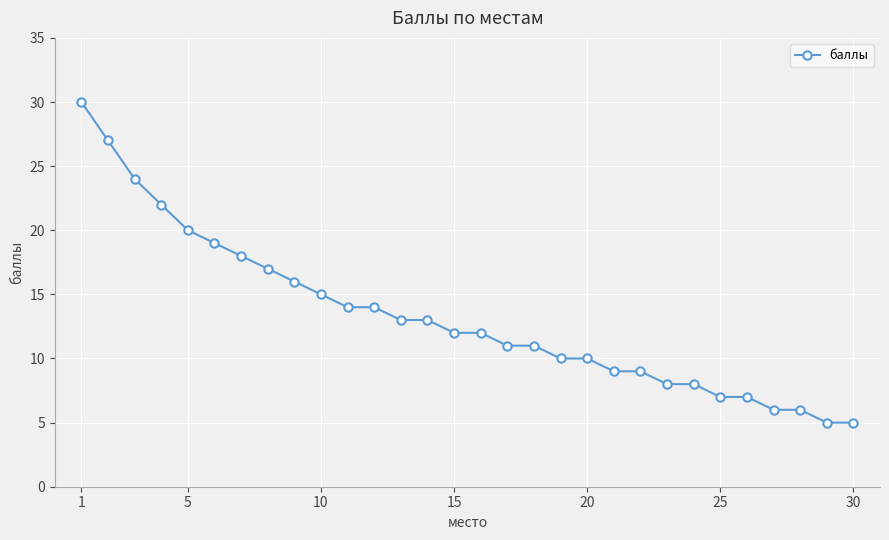

What is the sum of all values?

398